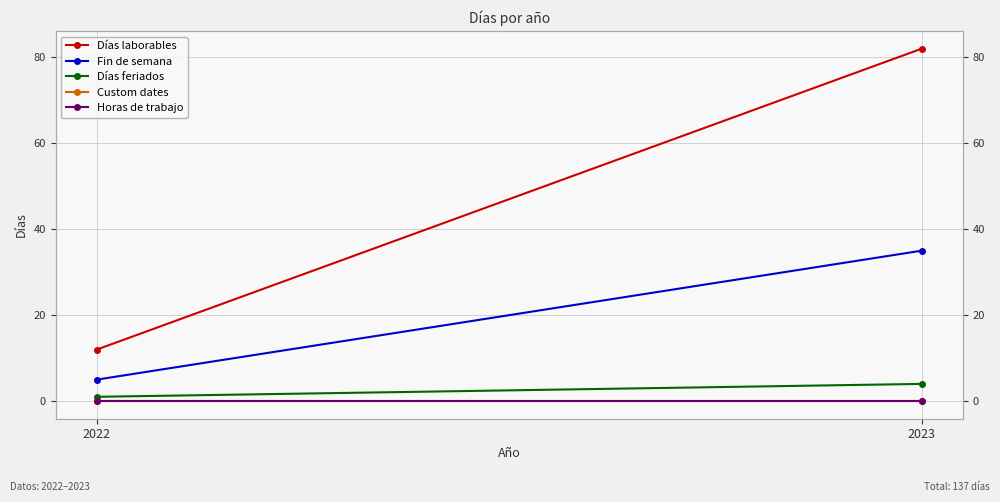

Which series changed the most between 2022 and 2023?

Días laborables